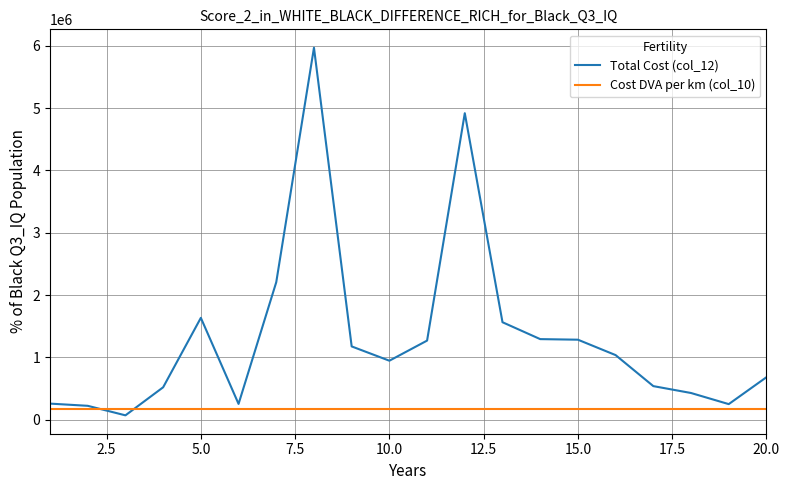

Which series has the largest total across all categories?

Total Cost (col_12)